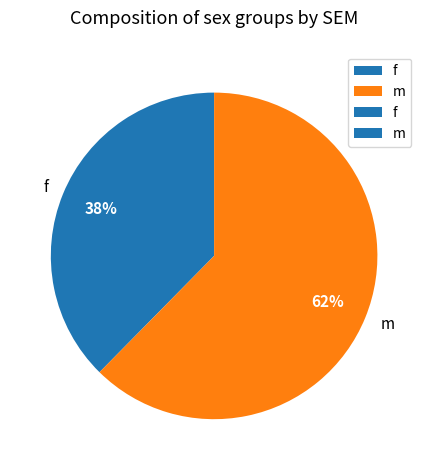

To the nearest percent, what portion does f represent?

38%